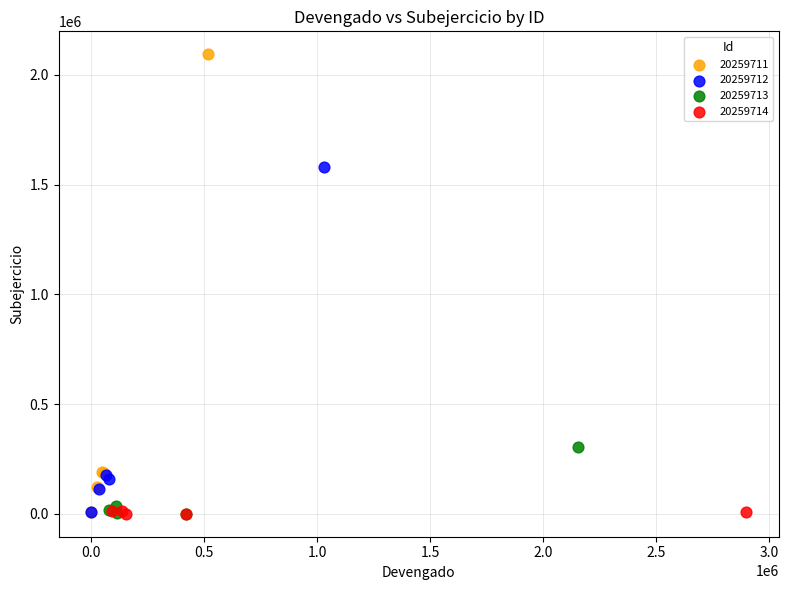

Which series reaches the maximum Y coordinate?

20259711